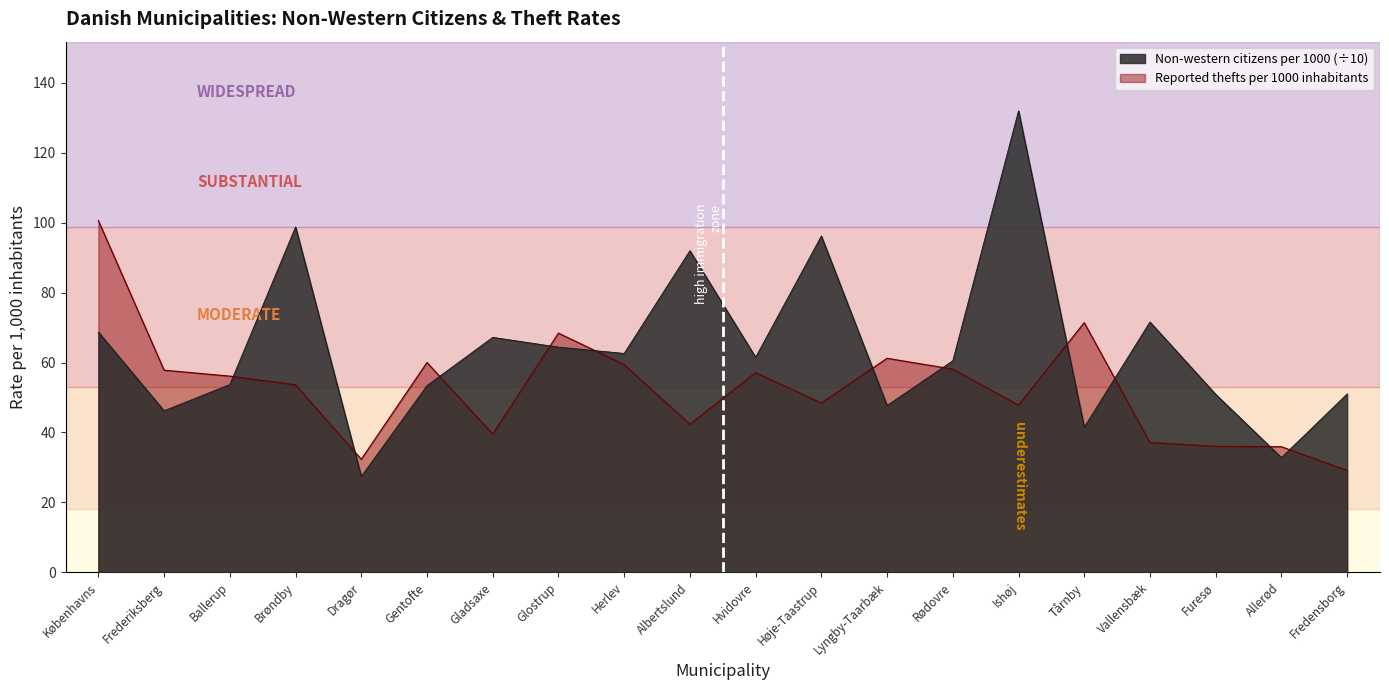

In Non-western citizens per 1000, how many points are lower than both neighbors (excluding endpoints)?

7